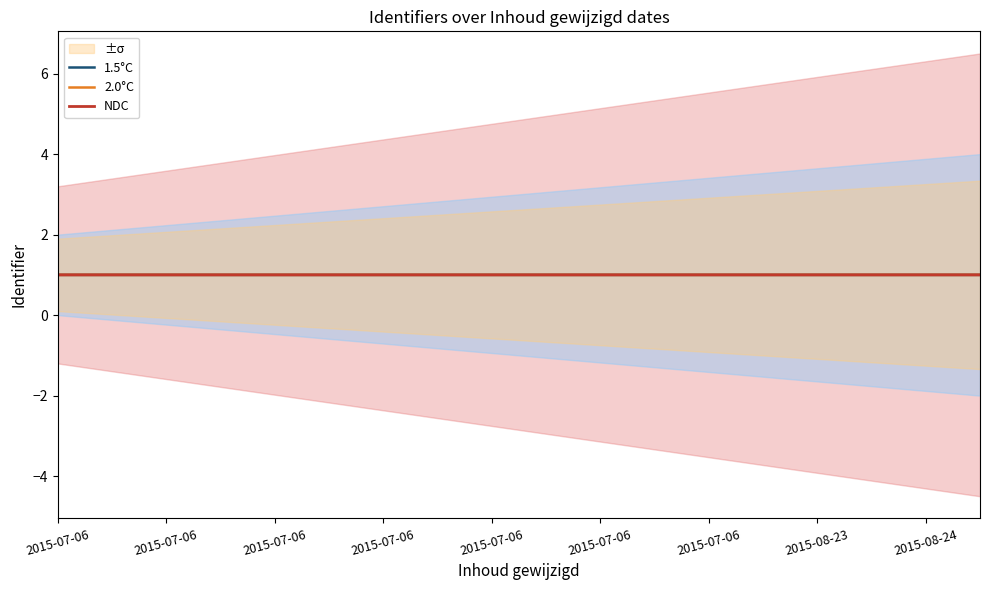

What is the label of the 15th point from the right?

2015-07-06